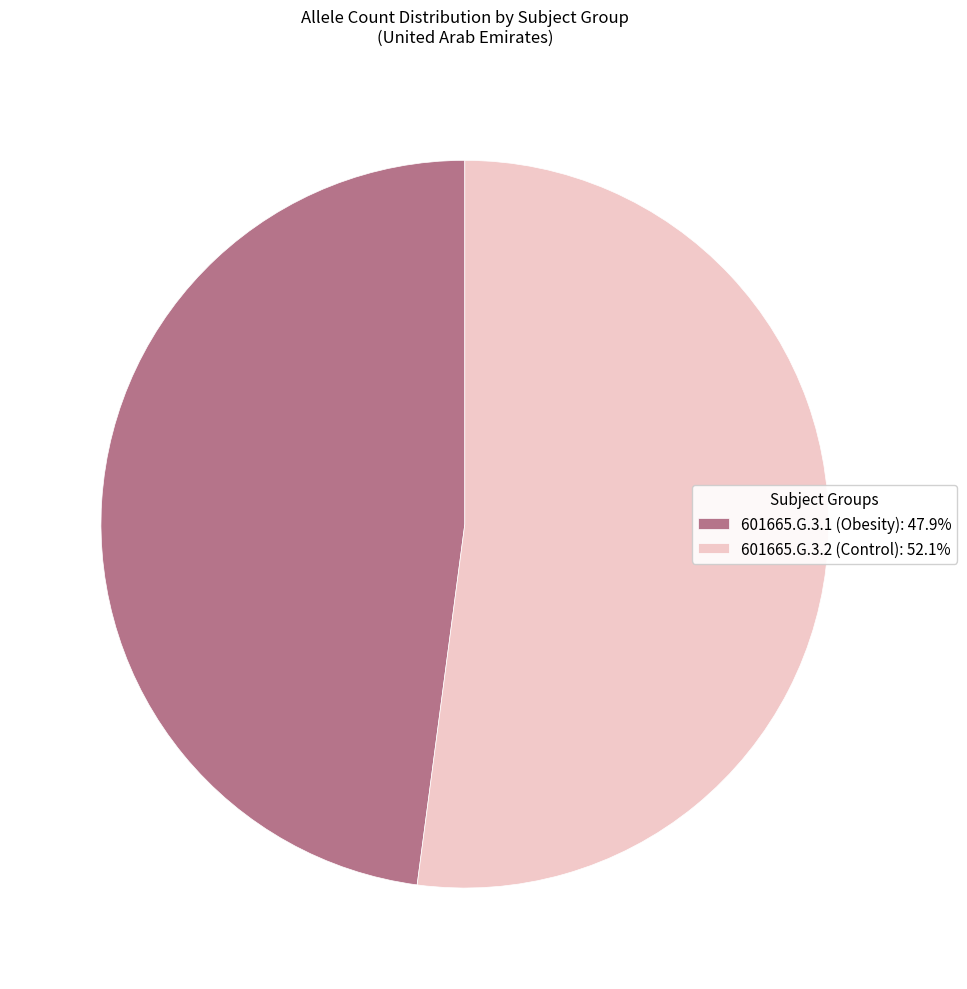

Count the number of slices in the pie.

2